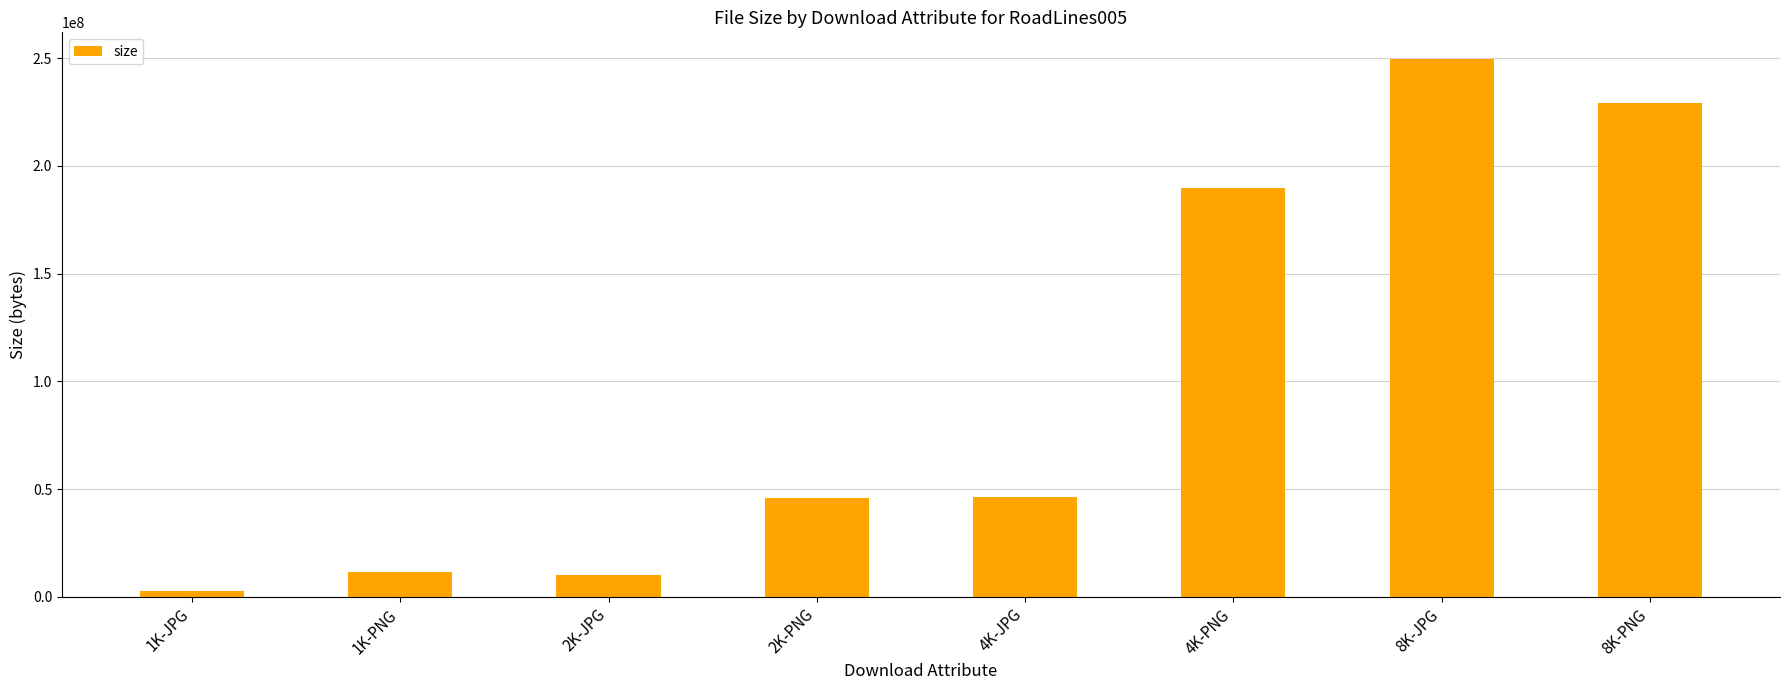

What value does the data have at 8K-PNG?

229240322